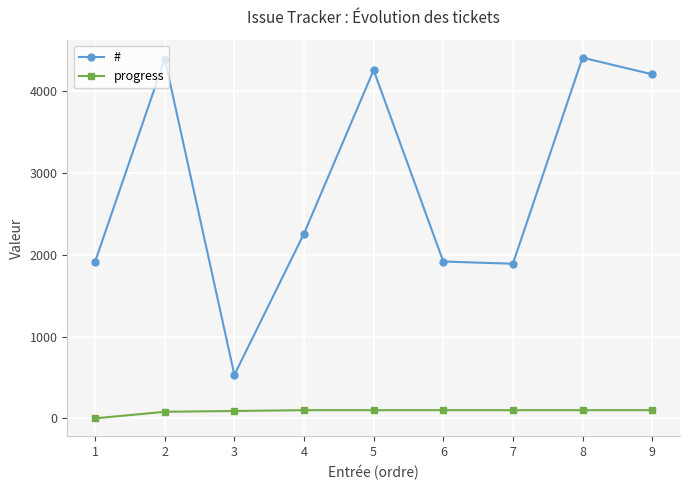

In #, how many points are lower than both neighbors (excluding endpoints)?

2